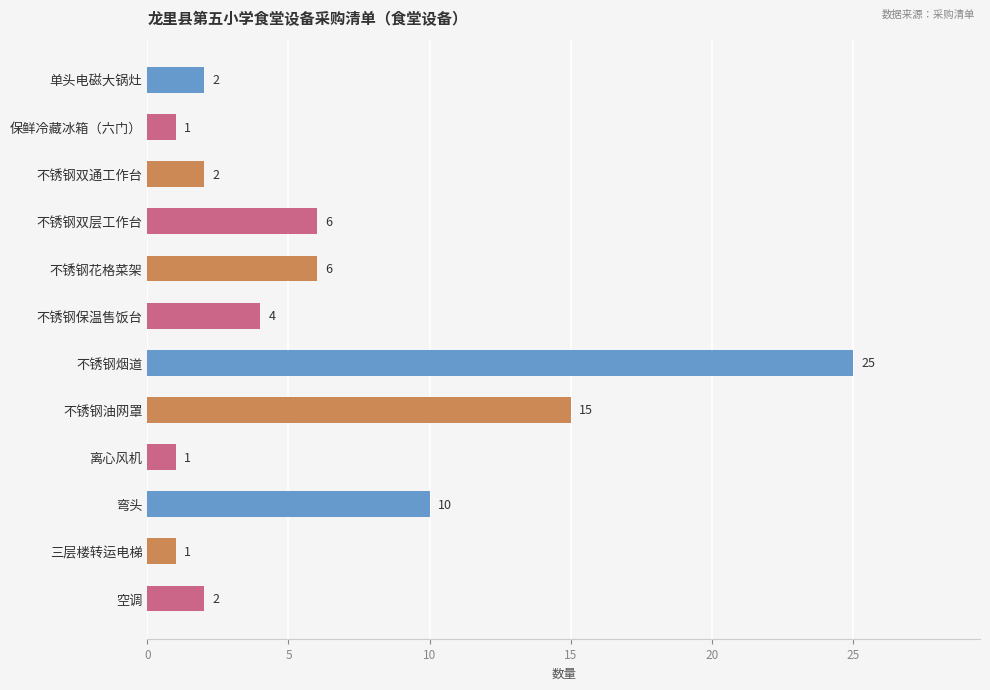

Which category has the highest value across all series?

不锈钢烟道